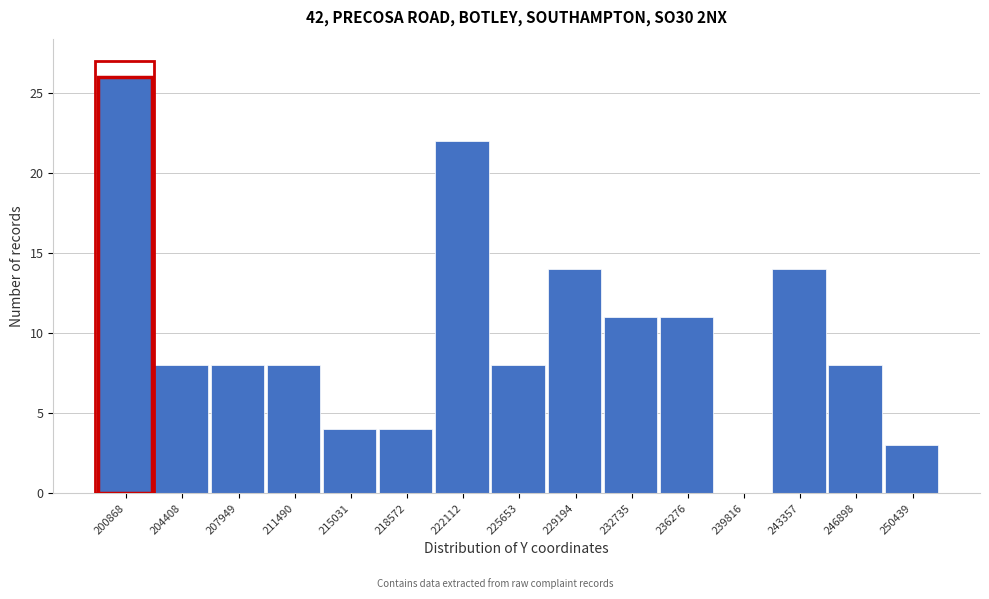

Reading right to left, list all the values displayed in this chart.

250439=3	246898=8	243357=14	239816=0	236276=11	232735=11	229194=14	225653=8	222112=22	218572=4	215031=4	211490=8	207949=8	204408=8	200868=26